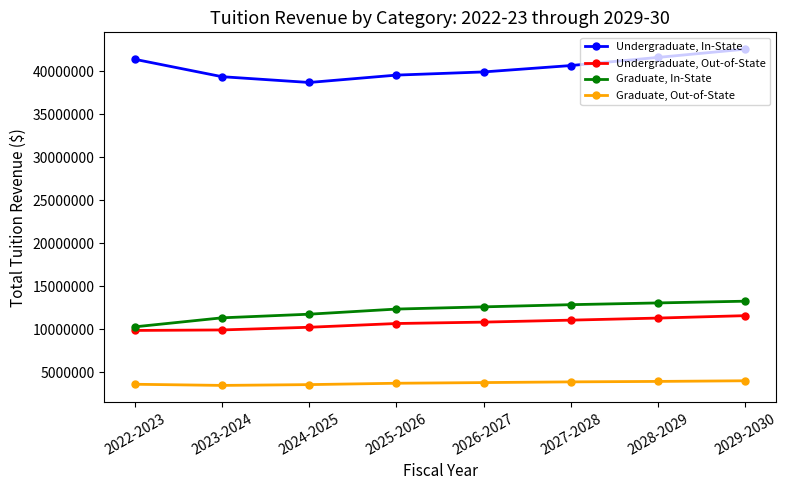

Where is Undergraduate, In-State nearest to the value 40644957?

2027-2028